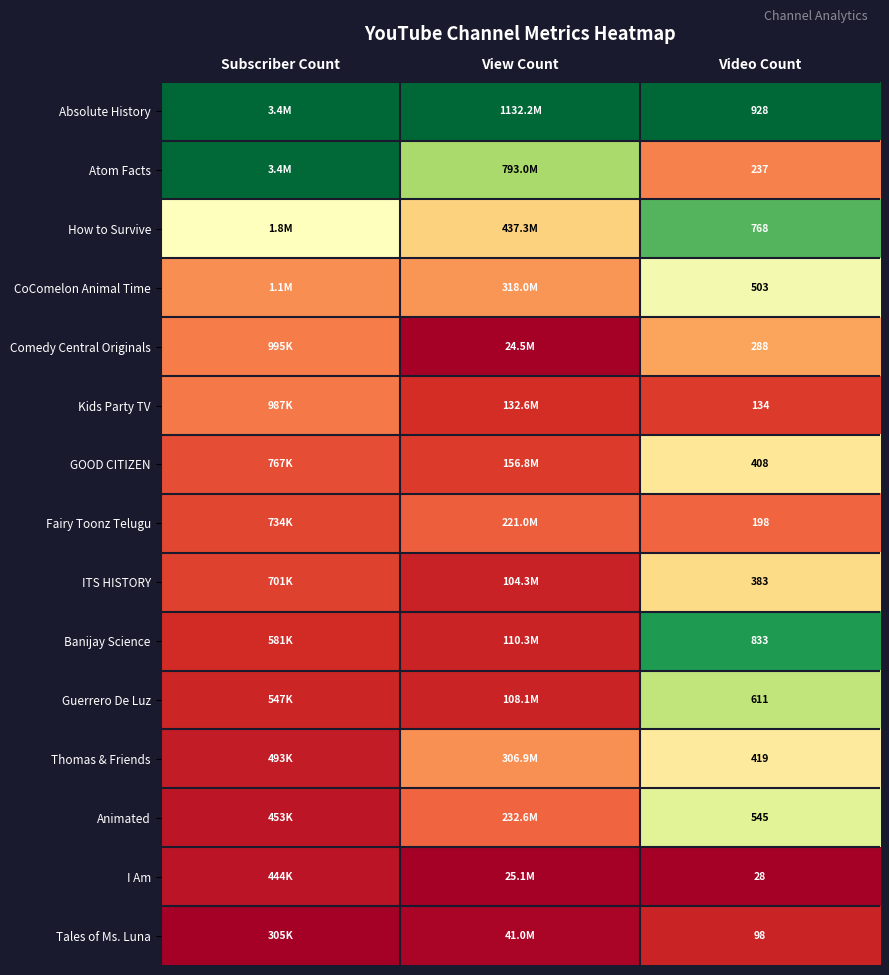

At which label does How to Survive reach its peak?

Video Count